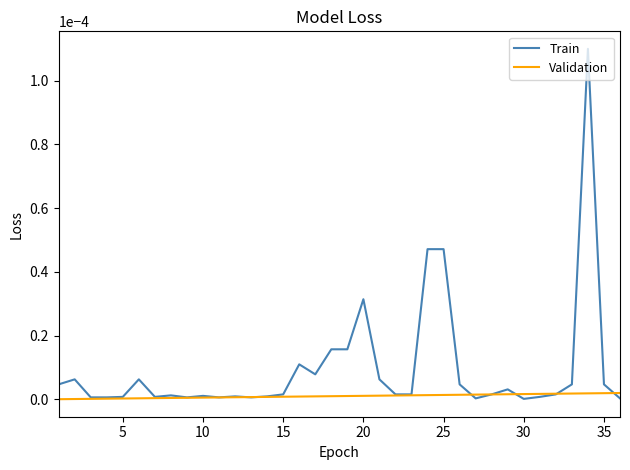

Rank the series by their average value, from highest to lowest.

Train, Validation